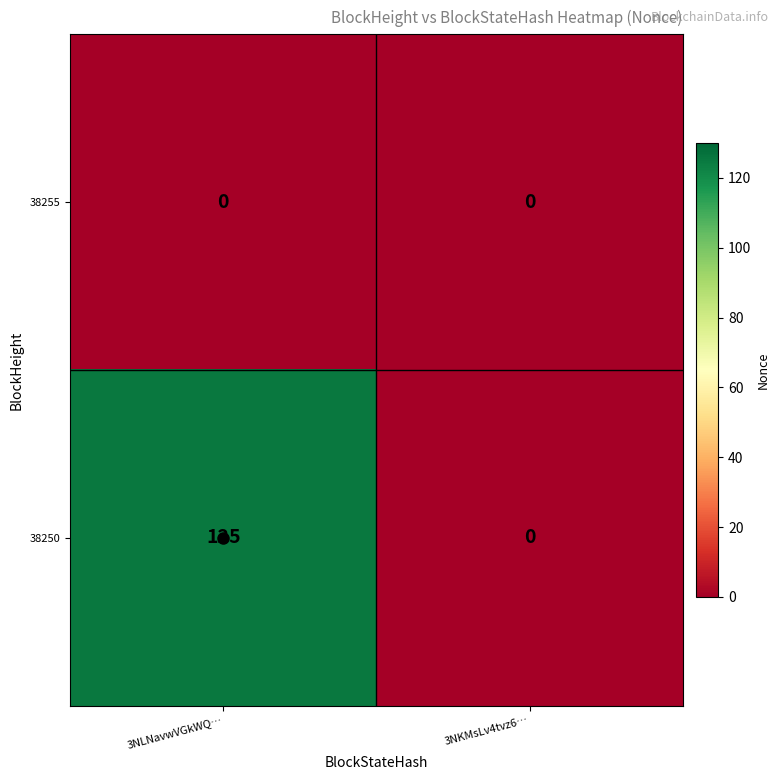

Between 3NLNavwVGkWQ… and 3NKMsLv4tvz6…, which series saw the biggest shift?

38250